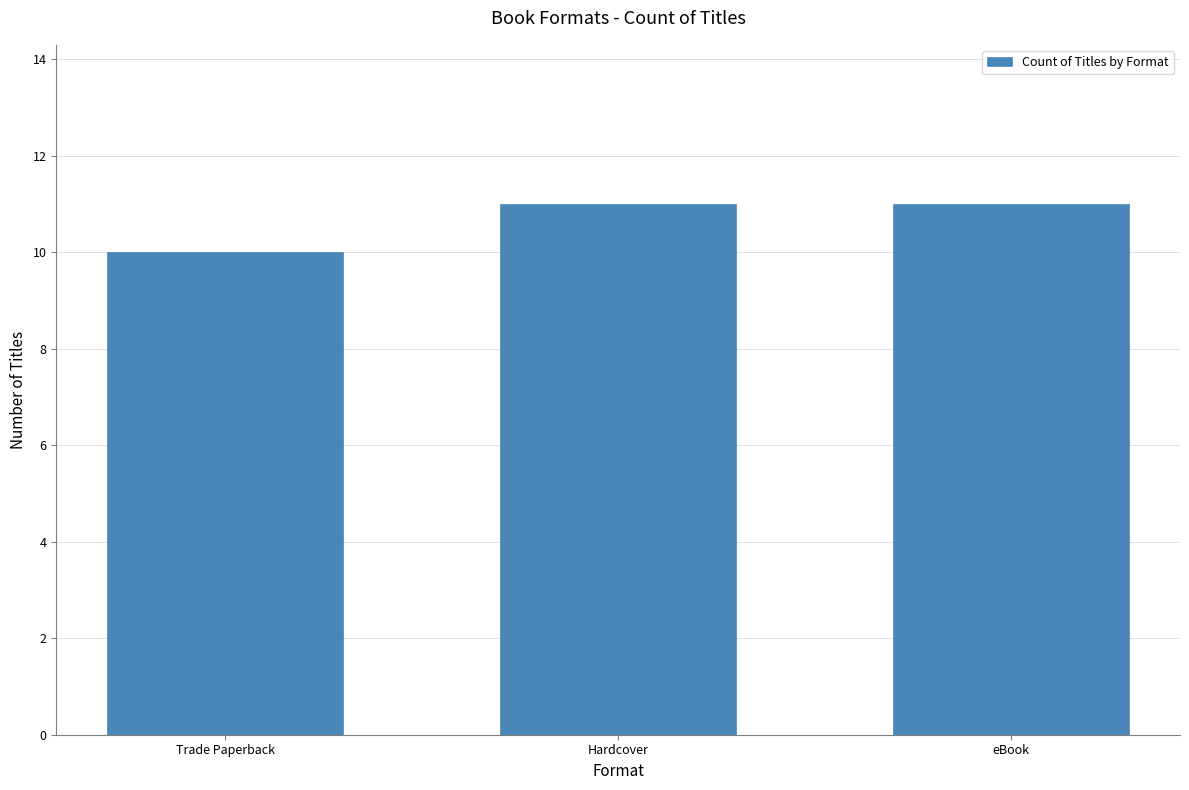

Approximately how many times larger is the value at Trade Paperback compared to Hardcover?

0.9